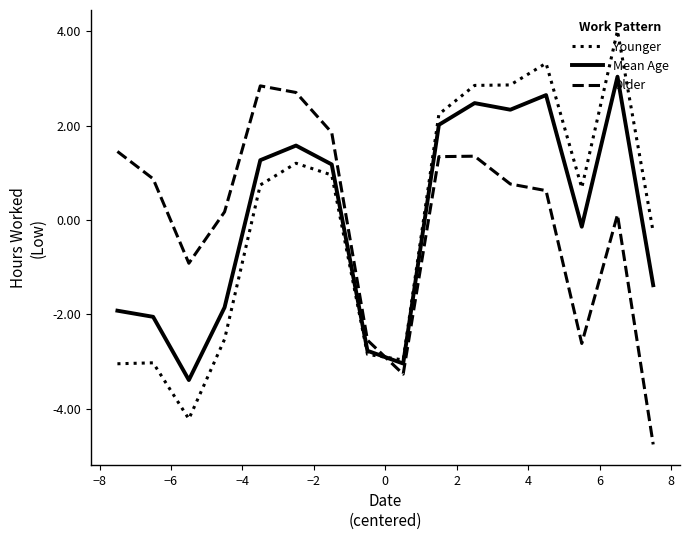

What is the greatest value displayed?

4.0